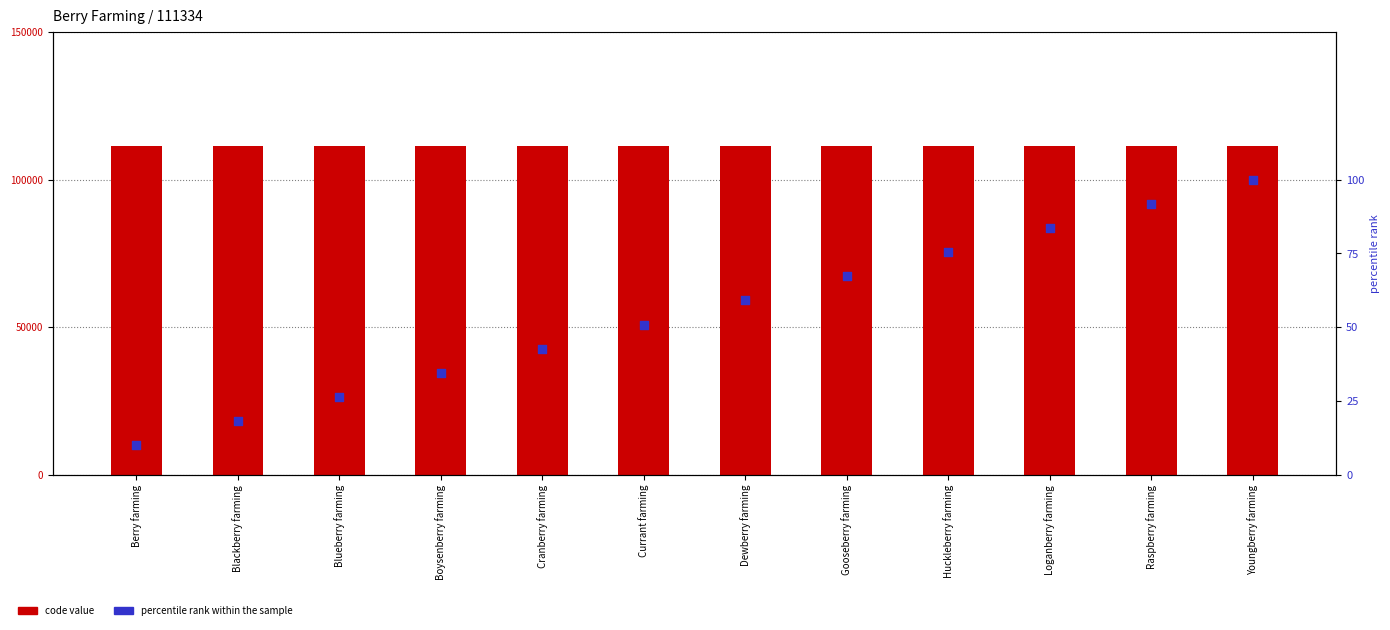

What is the total value across all series at Berry farming?

111344.0